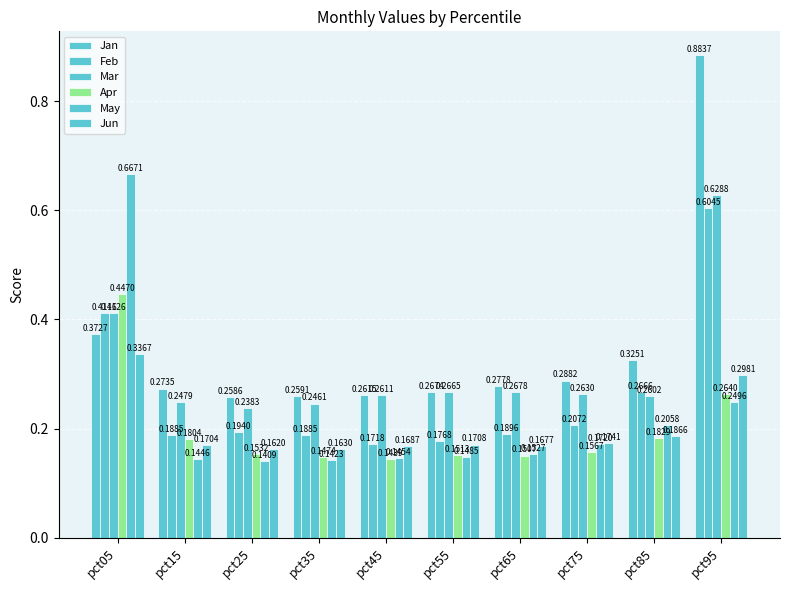

List the labels in order of Jan value, smallest first.

pct25, pct35, pct45, pct55, pct15, pct65, pct75, pct85, pct05, pct95